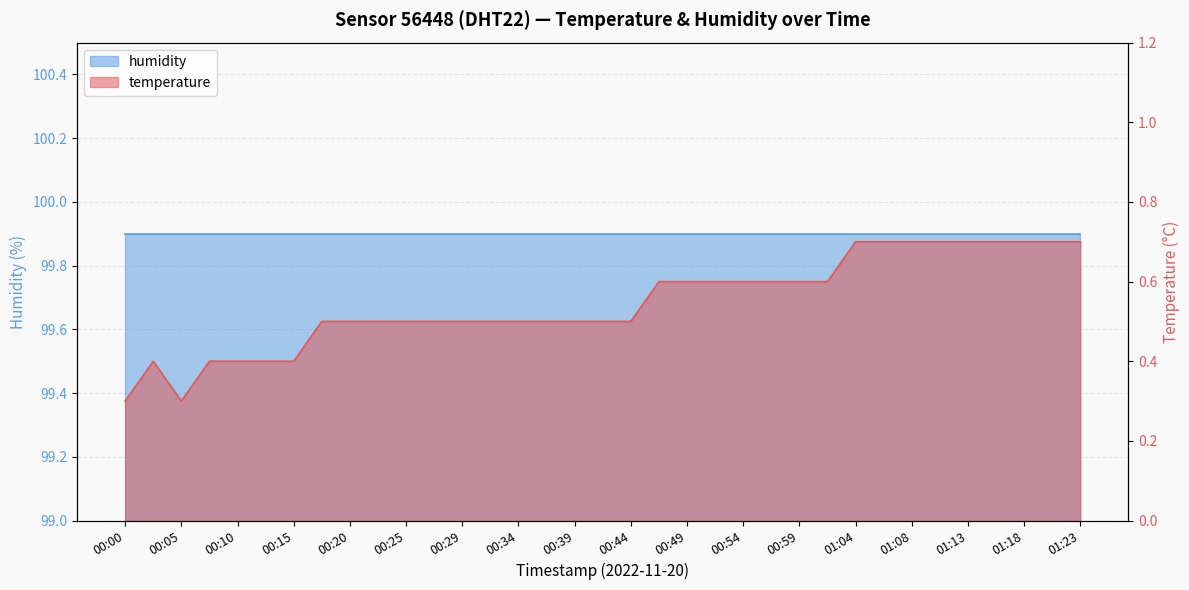

At which category does the chart reach its minimum across all series?

00:00